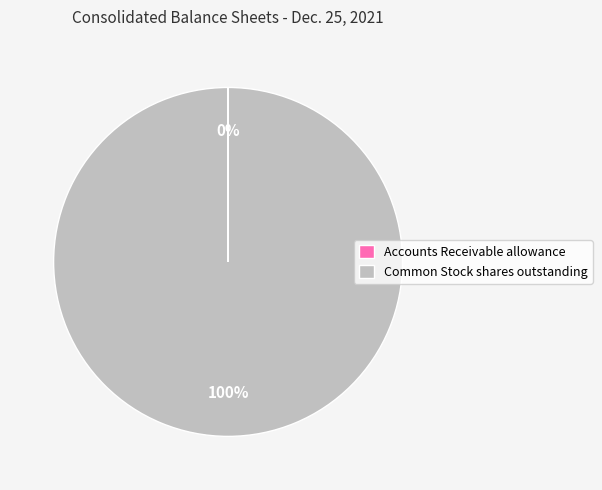

What is the largest slice in the pie chart?

Common Stock shares outstanding